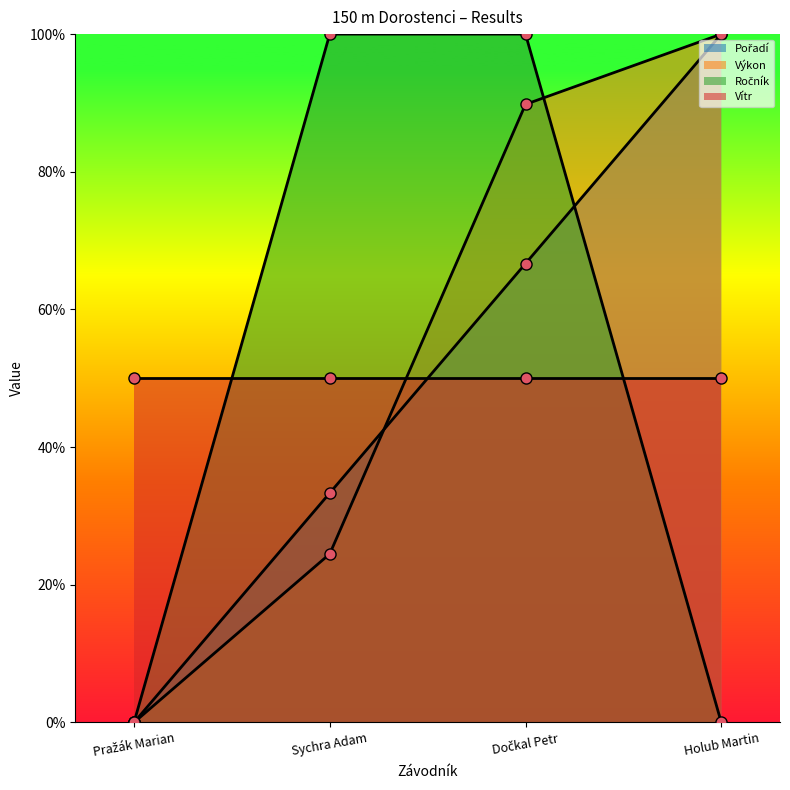

What value does the Výkon series have at Dočkal Petr?

89.8